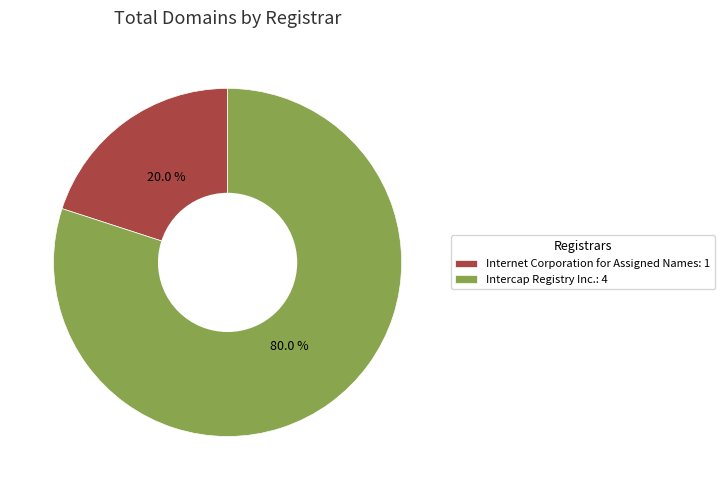

What is the largest slice in the pie chart?

Intercap Registry Inc.: 4